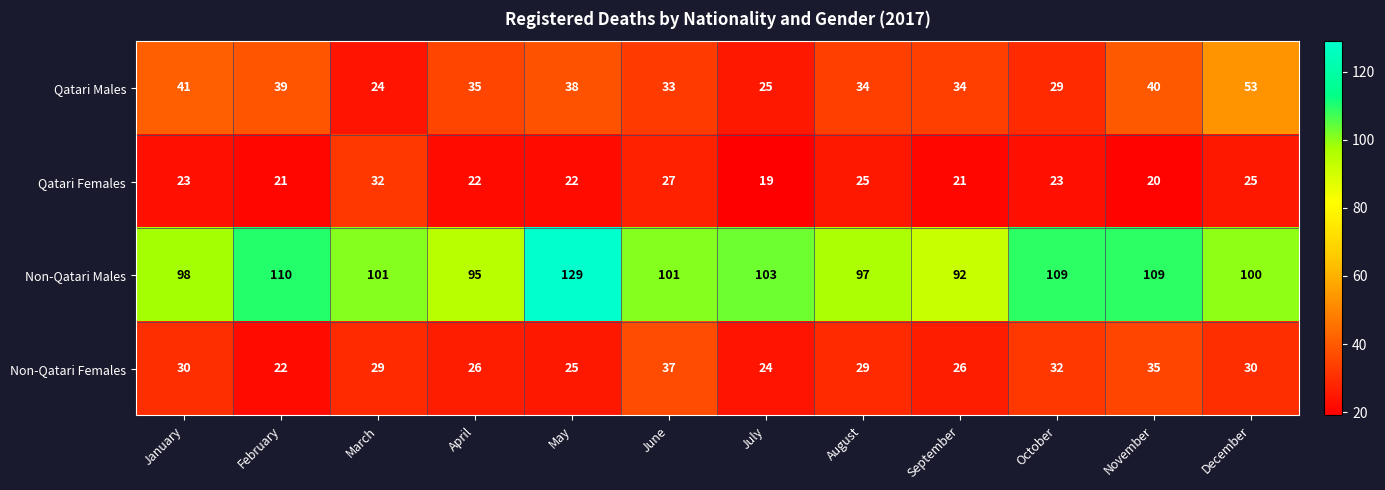

Is it true that Qatari Females equals 20 at November?

True